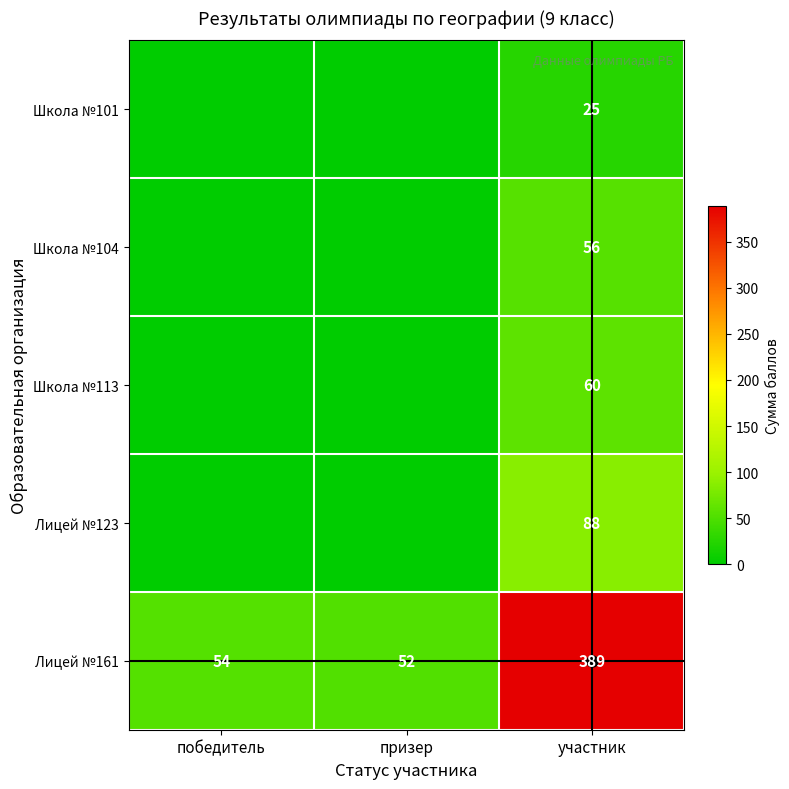

At which label is Лицей №161 closest to 220?

победитель